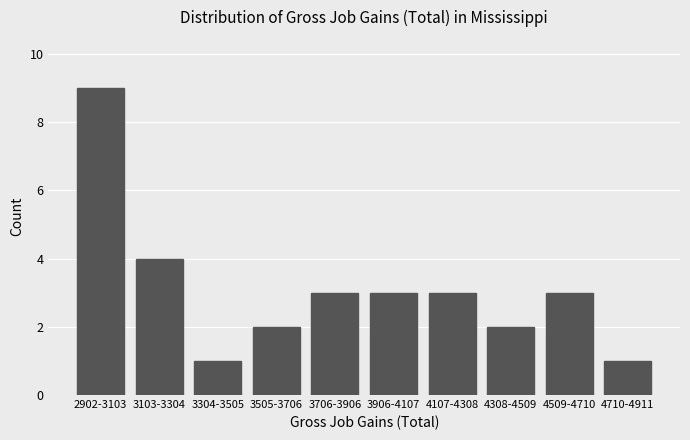

Reading left to right, transcribe all the data shown in this chart.

2902-3103=9	3103-3304=4	3304-3505=1	3505-3706=2	3706-3906=3	3906-4107=3	4107-4308=3	4308-4509=2	4509-4710=3	4710-4911=1